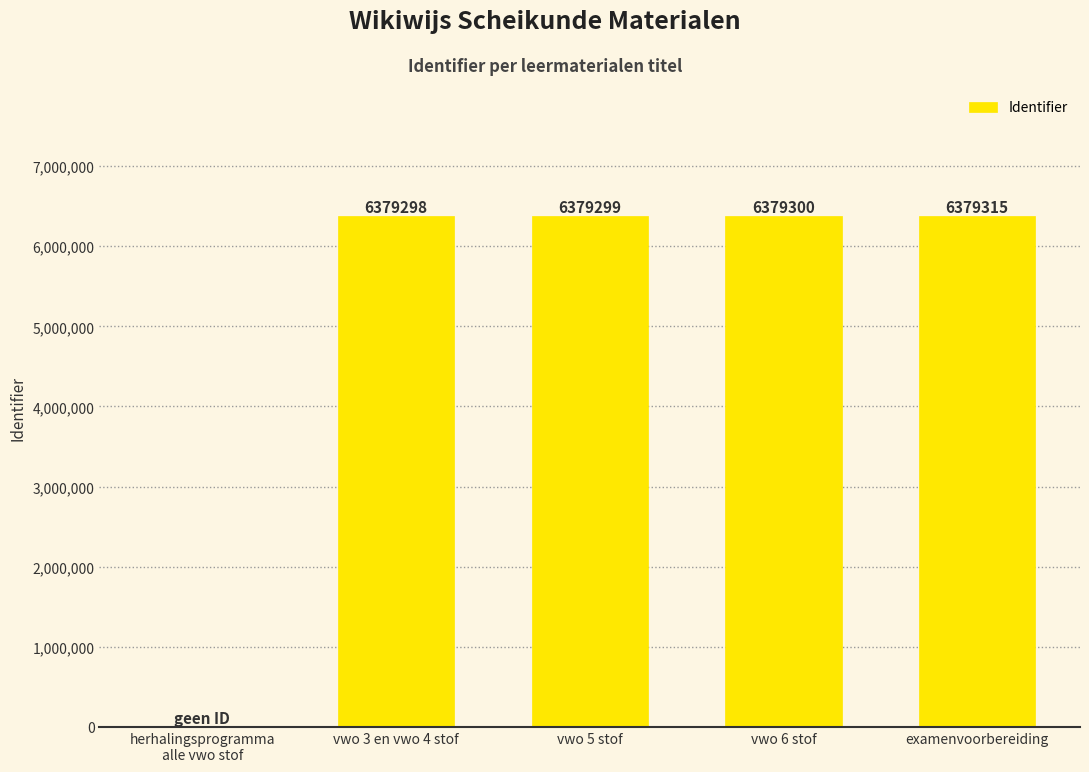

What is the greatest value displayed?

6379315